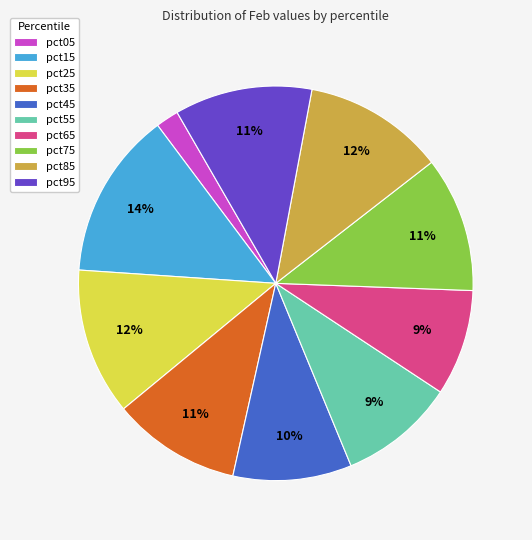

Which slice is the smallest?

pct05